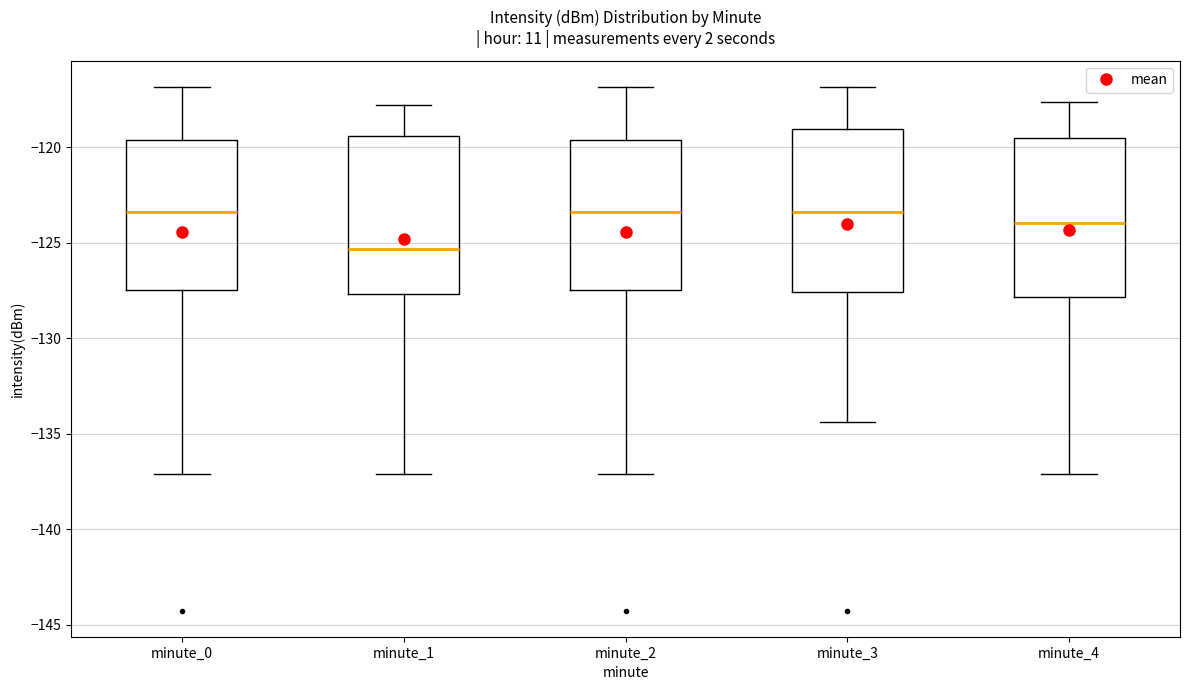

Where does the median line of the box for minute_1 sit on the y-axis? The values are not printed on the chart, so give them approximately, as read against the axis.

-125.5